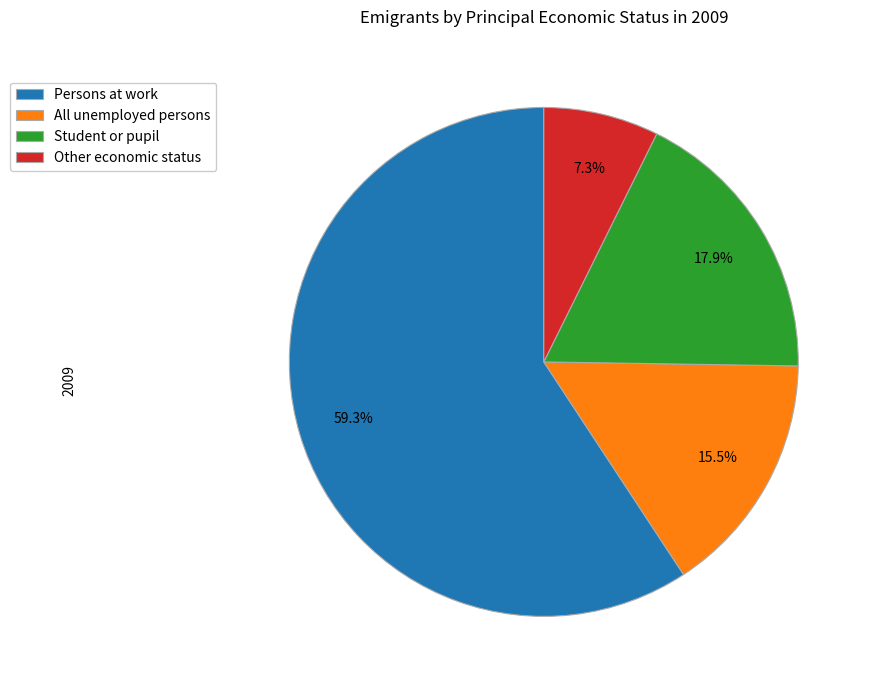

Rank the categories by value from lowest to highest.

Other economic status, All unemployed persons, Student or pupil, Persons at work